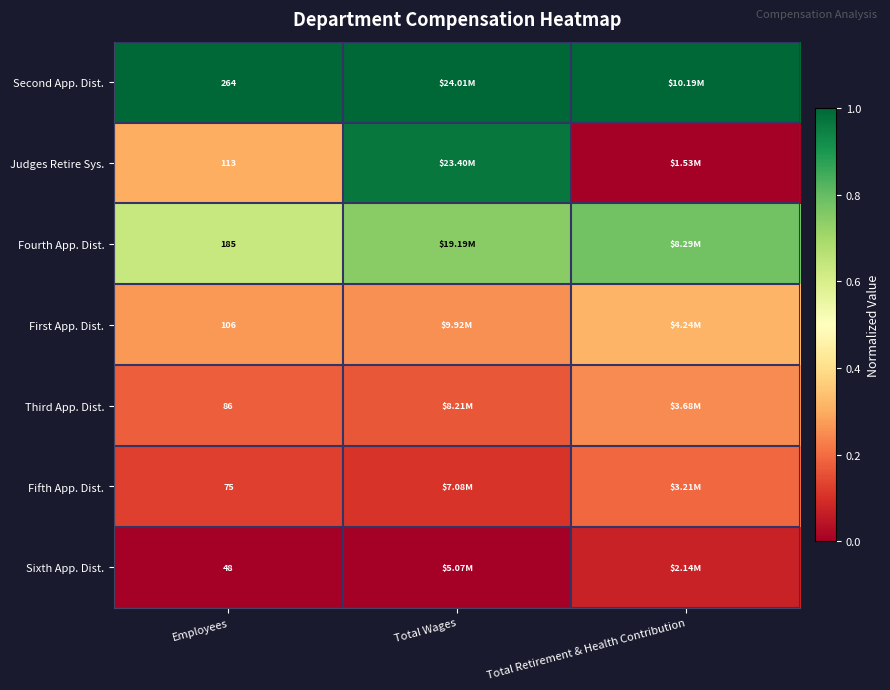

At Employees, list the series in order from largest to smallest.

Second App. Dist., Fourth App. Dist., Judges Retire Sys., First App. Dist., Third App. Dist., Fifth App. Dist., Sixth App. Dist.